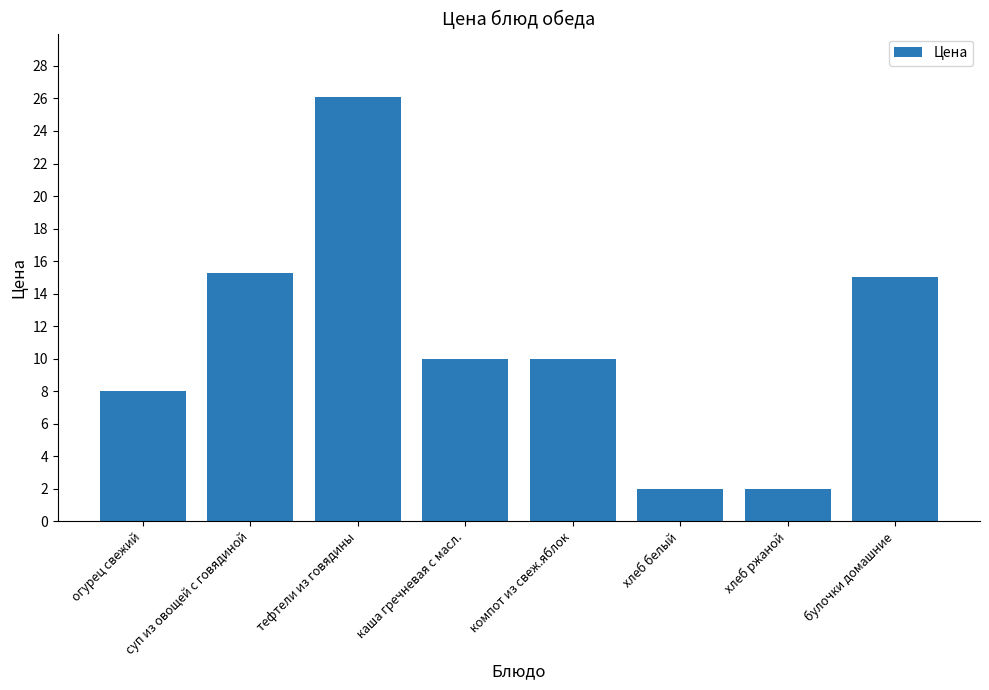

Is it true that the value at хлеб белый is 0.6?

False